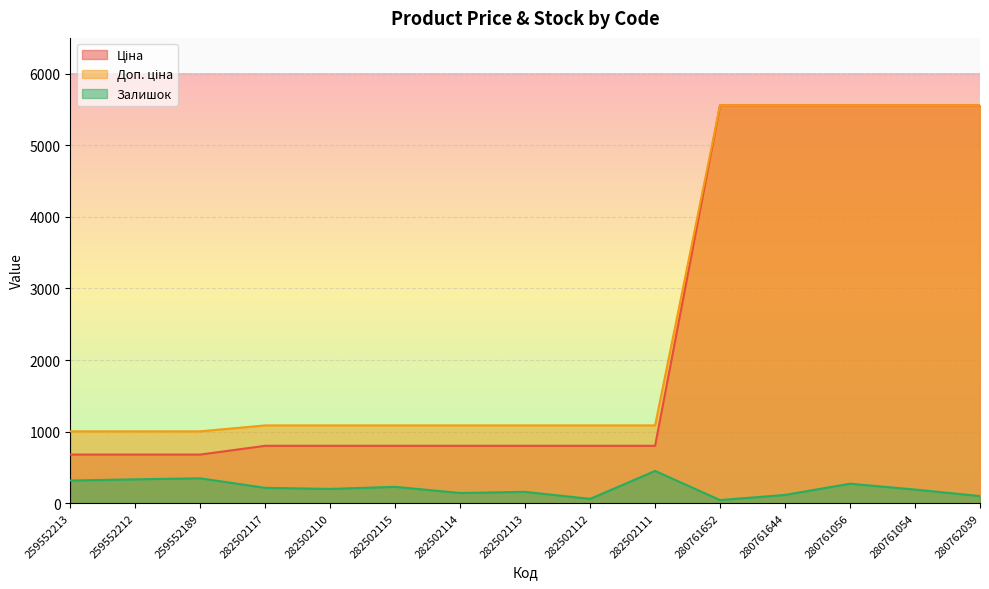

The value of Залишок at 280761056 is 273.0. True or false?

True